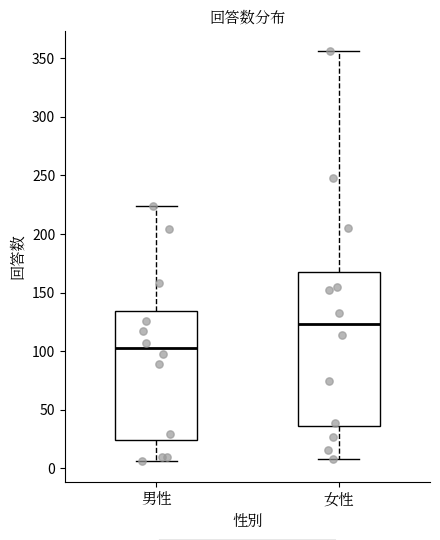

Reading left to right, read every box against the y-axis: the position of its median line, the range the box covers, and the ends of its whiskers. The values are not printed on the chart, so give them approximately, as read against the axis.

男性: median 105, box 25 to 135, whiskers 5 to 225
女性: median 125, box 35 to 170, whiskers 10 to 355